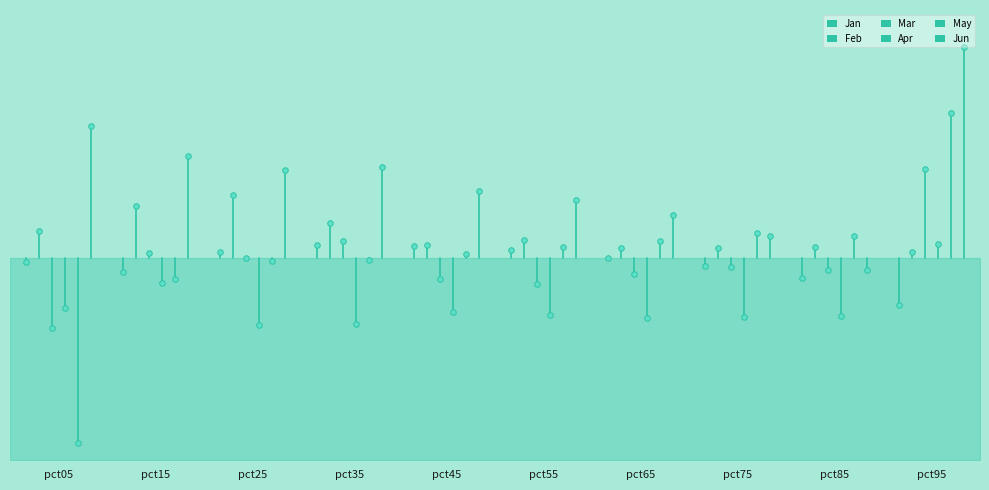

List the series in order of their peak value, lowest first.

Jan, Apr, Feb, Mar, May, Jun